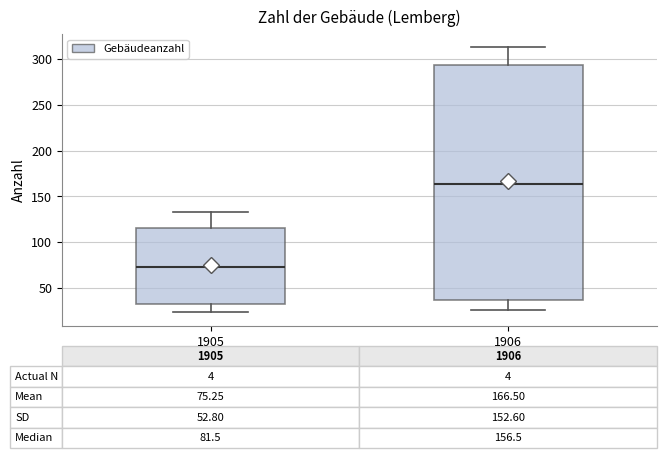

Comparing the boxes themselves (not the whiskers), which one is the tallest?

1906